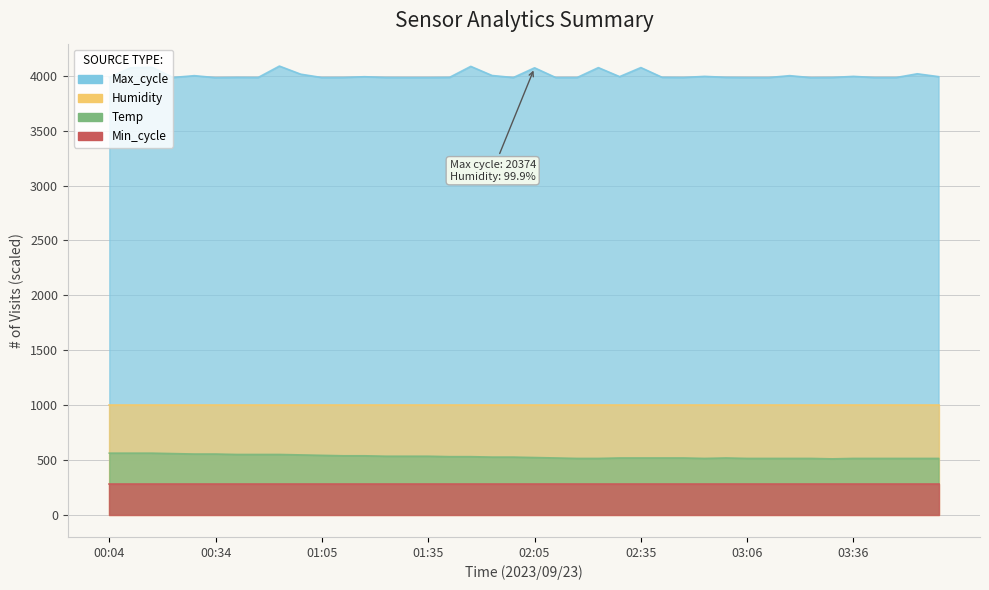

How many data points in Max_cycle are above 3987?

22